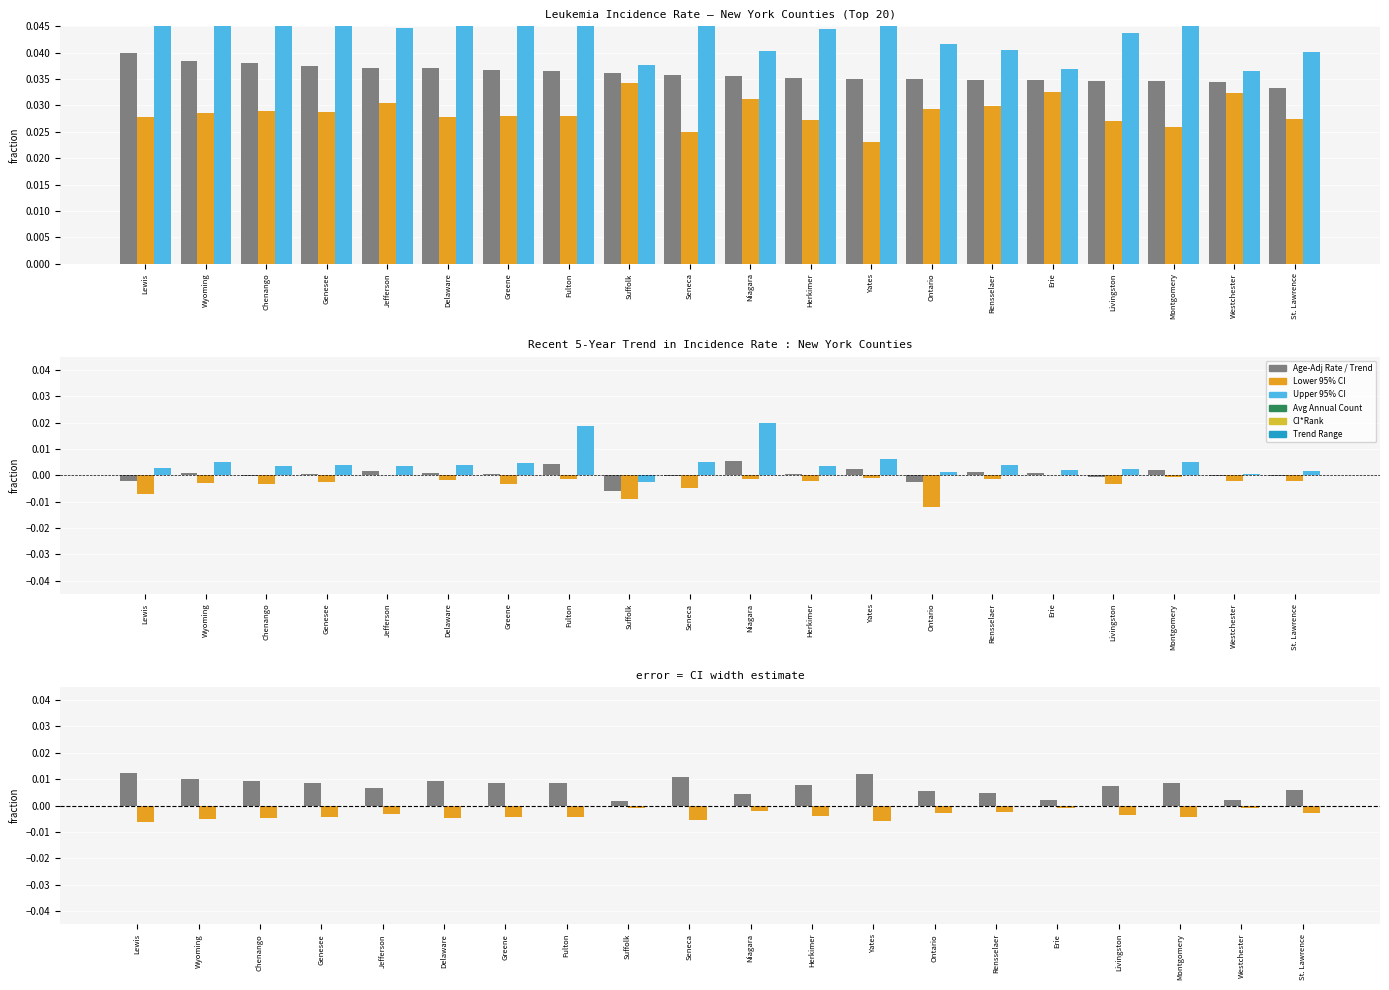

True or false: Lower 95% CI has a value of 0.0 at Rensselaer.

True